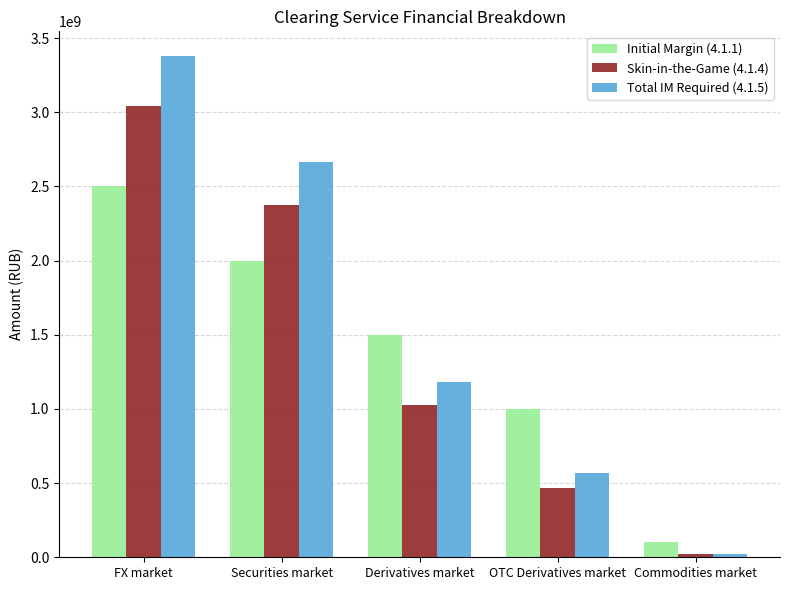

What is the value of the Initial Margin (4.1.1) bar at the 1st from the left?

2500000000.0